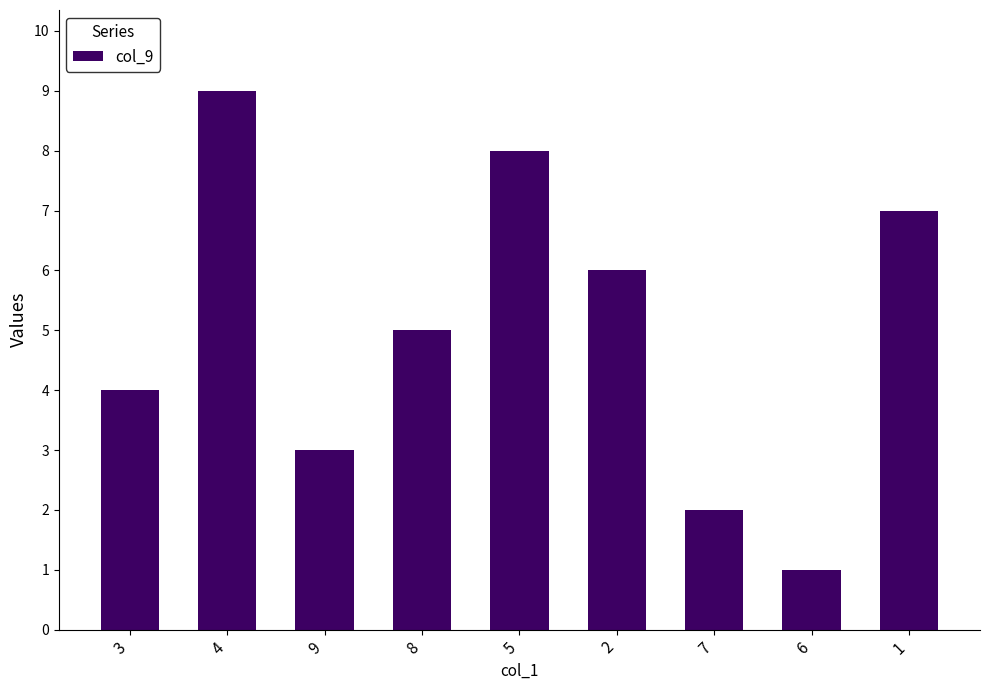

Count the number of categories in the chart.

9